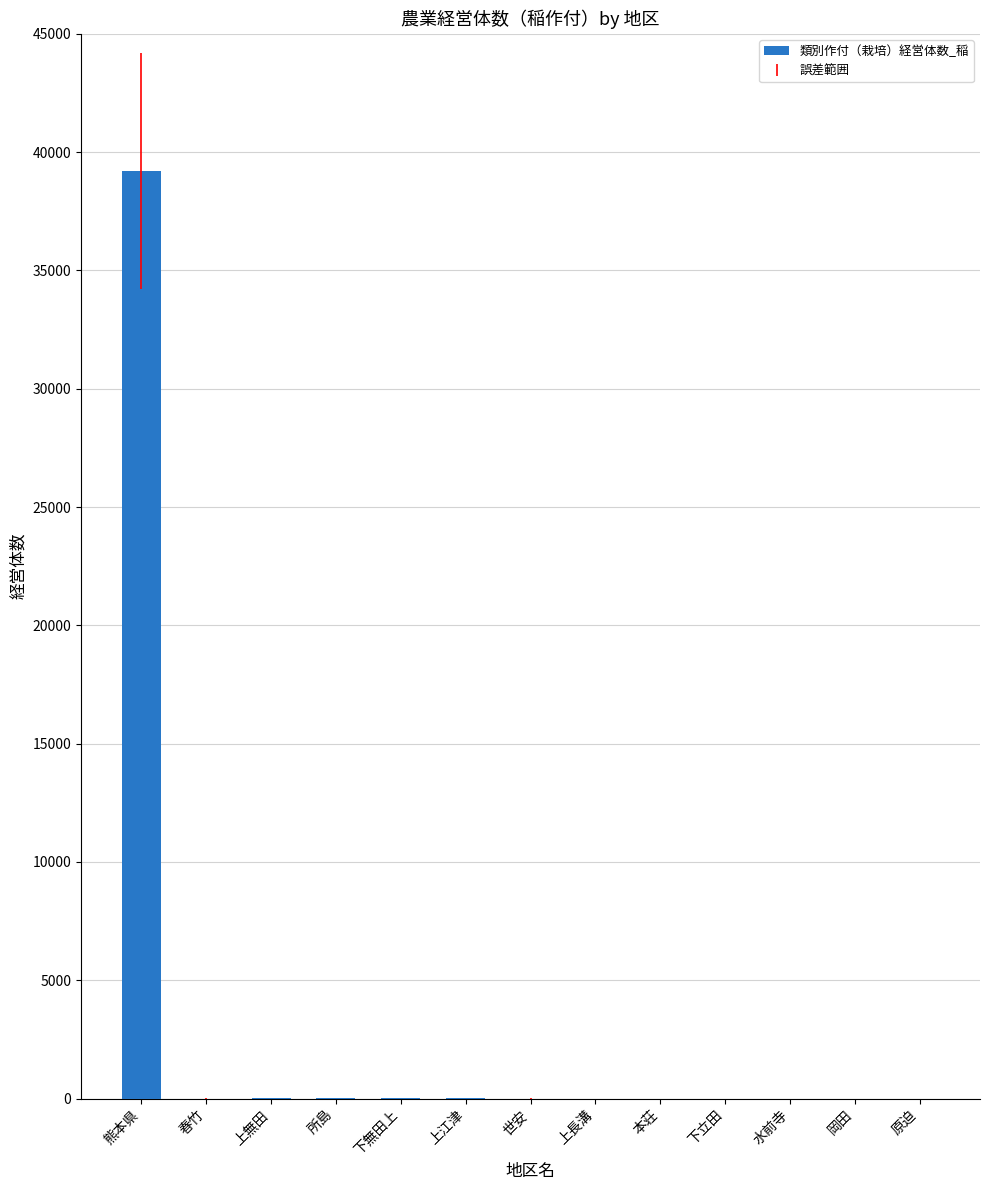

What is the sum of the values at 上江津 and 水前寺?

7